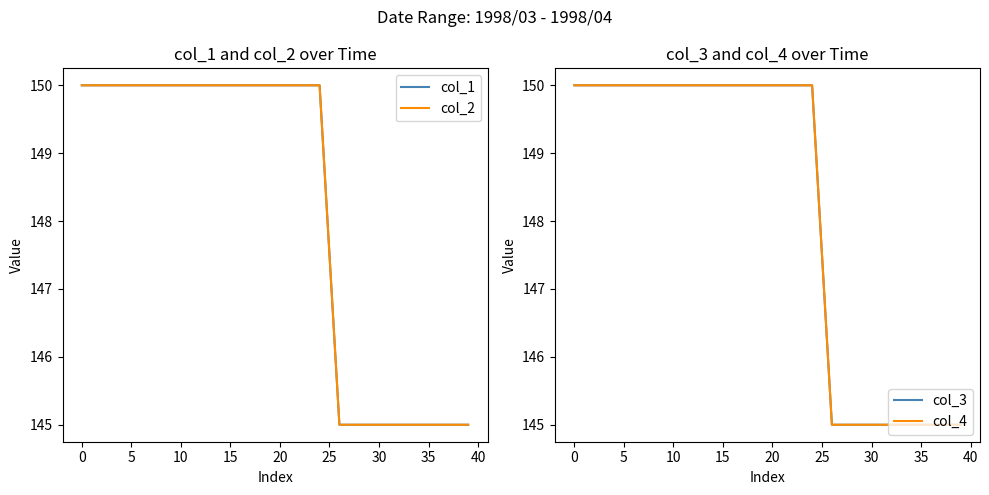

At how many categories does at least one series exceed 145?

26